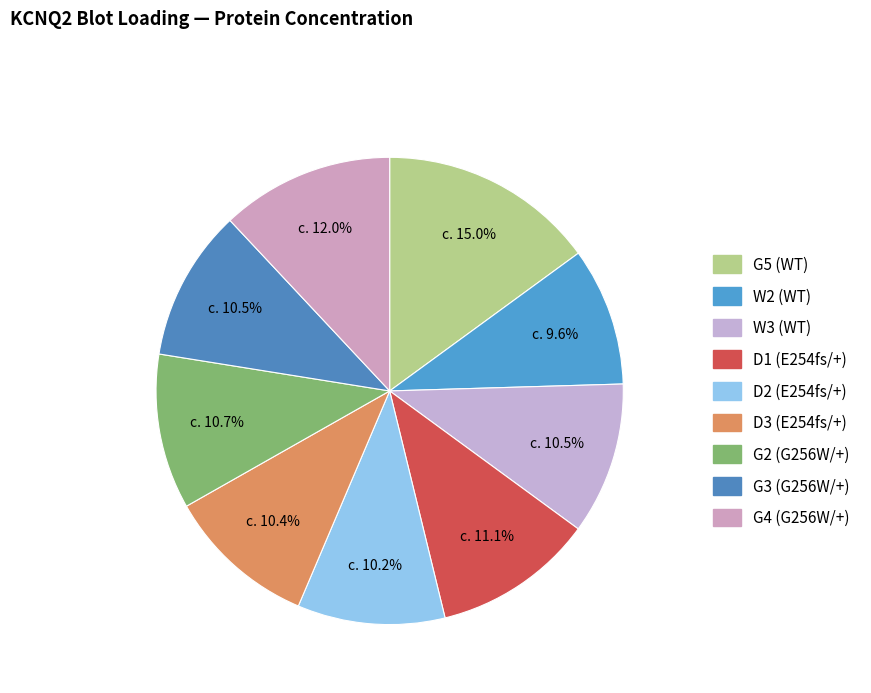

To the nearest percent, what percentage of the pie is G2 (G256W/+)?

11%